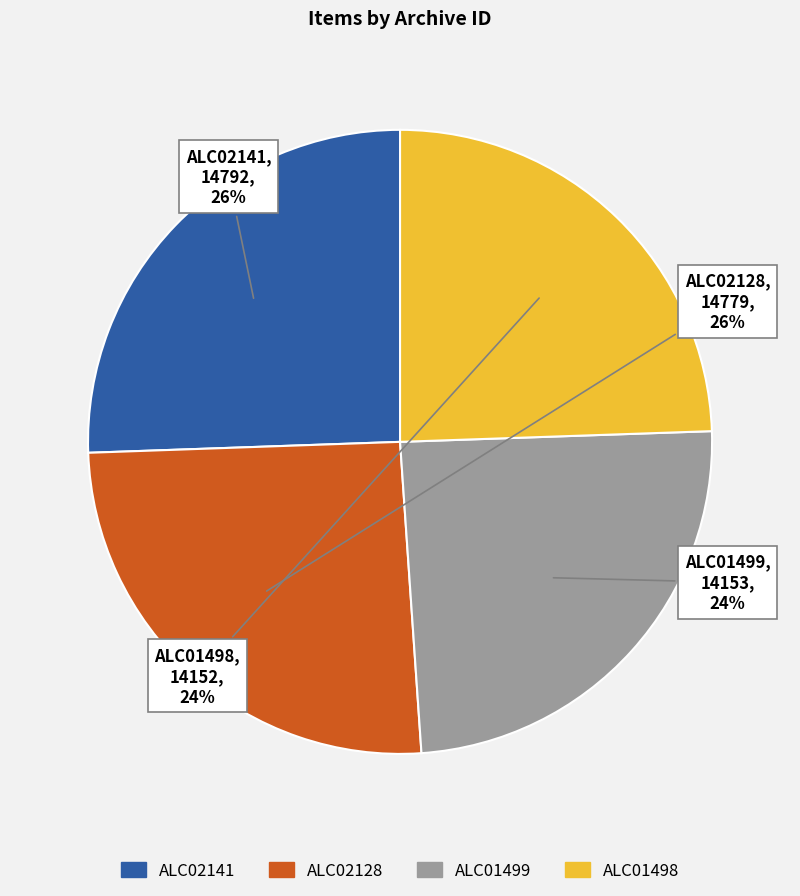

To the nearest percent, what is the combined percentage of ALC02128 and ALC01499?

50%